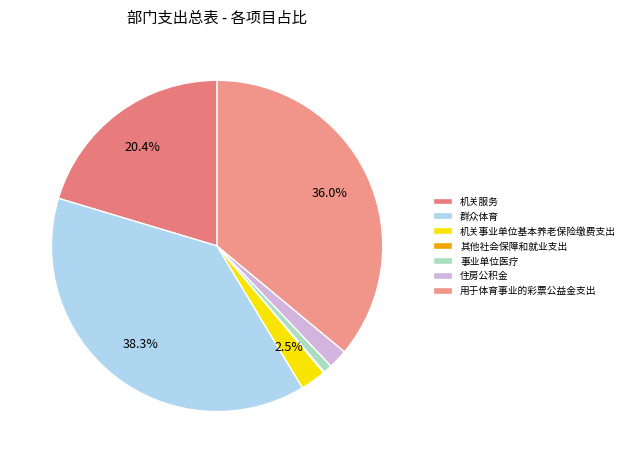

Combined, do 用于体育事业的彩票公益金支出 and 群众体育 account for over 50%?

Yes